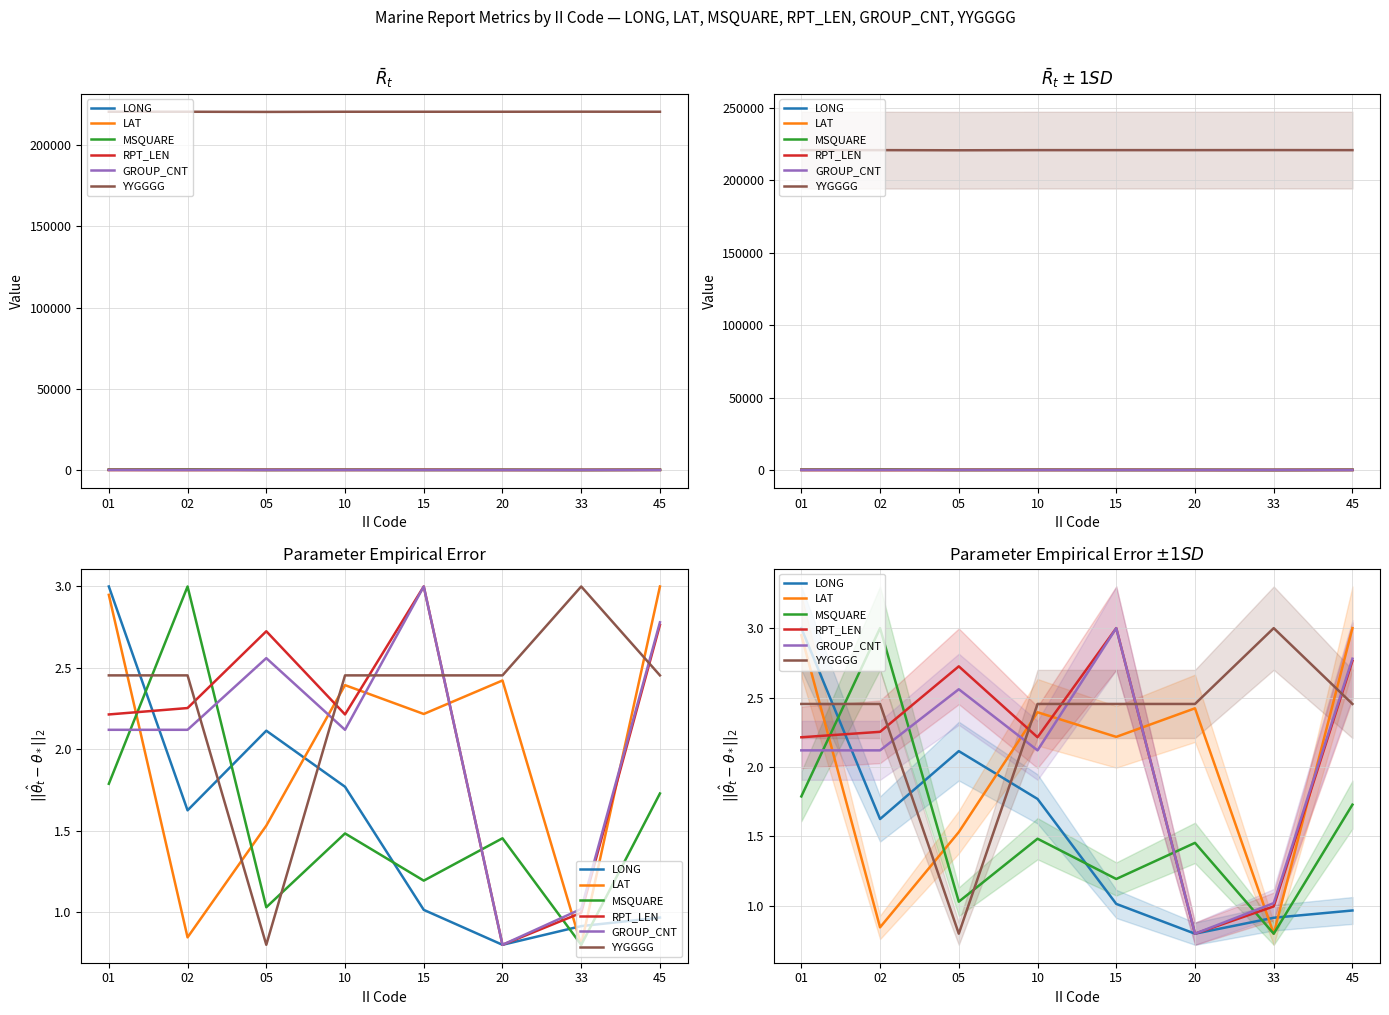

What is the maximum value for RPT_LEN?

3.0